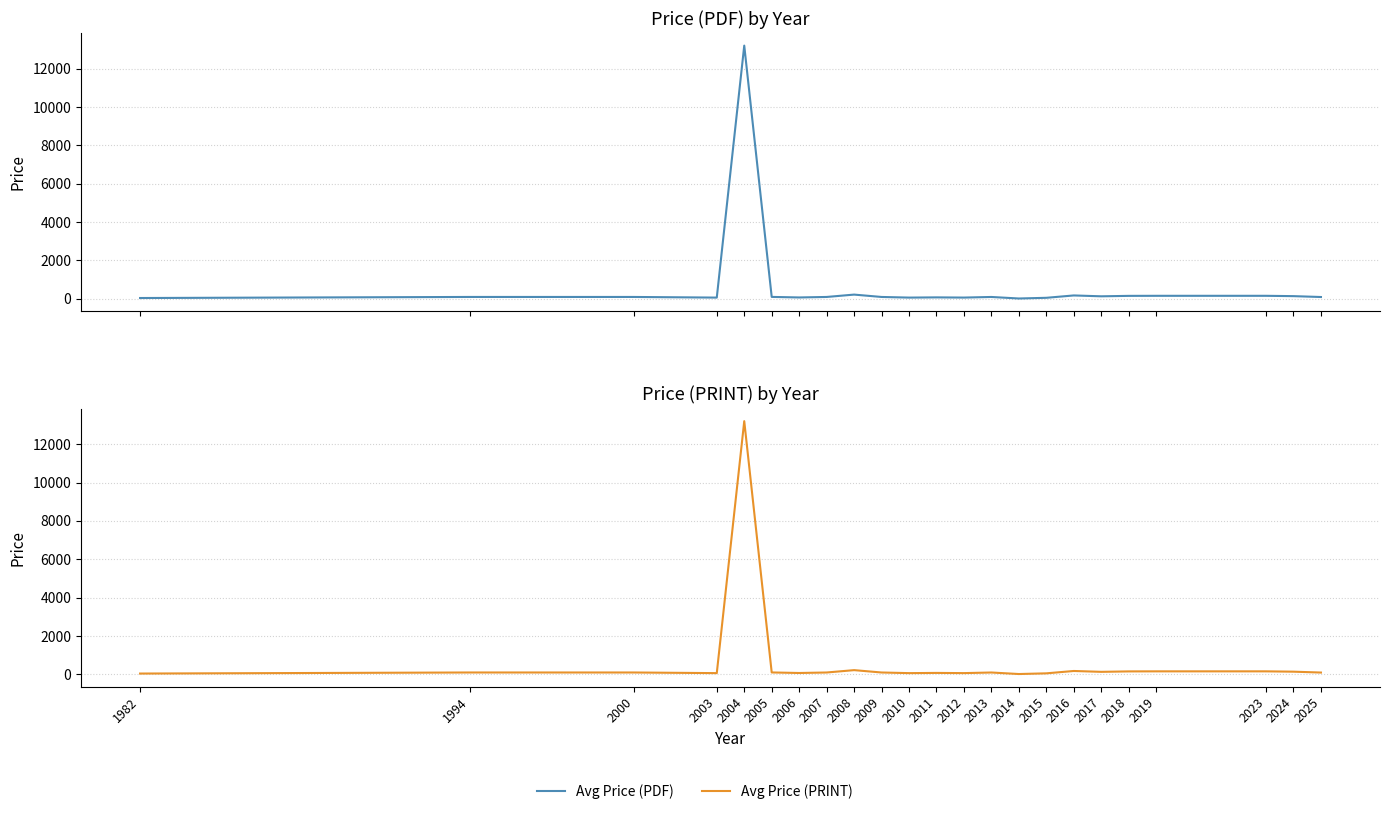

In Avg Price (PDF), how many points are lower than both neighbors (excluding endpoints)?

6